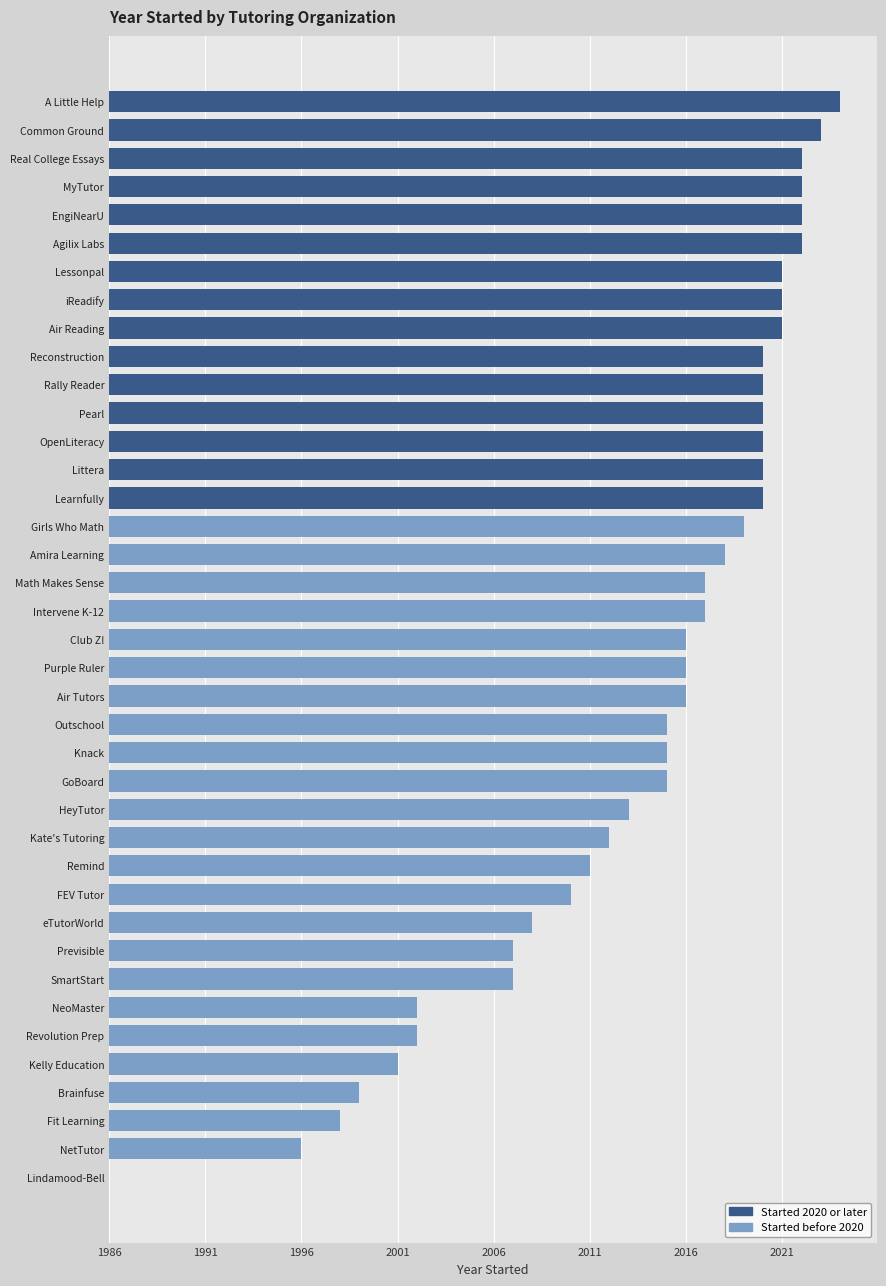

Are the bars horizontal?

Yes